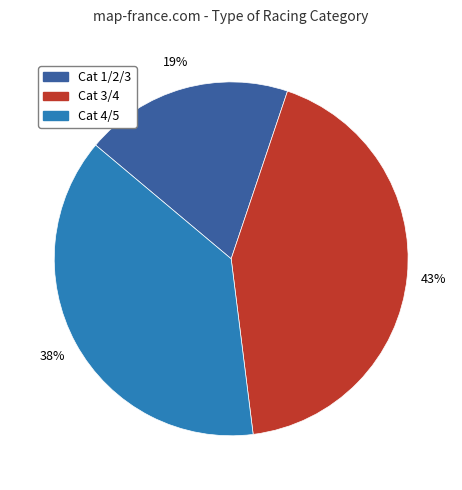

To the nearest percent, what is the difference between the Cat 3/4 and Cat 1/2/3 slice percentages?

24%